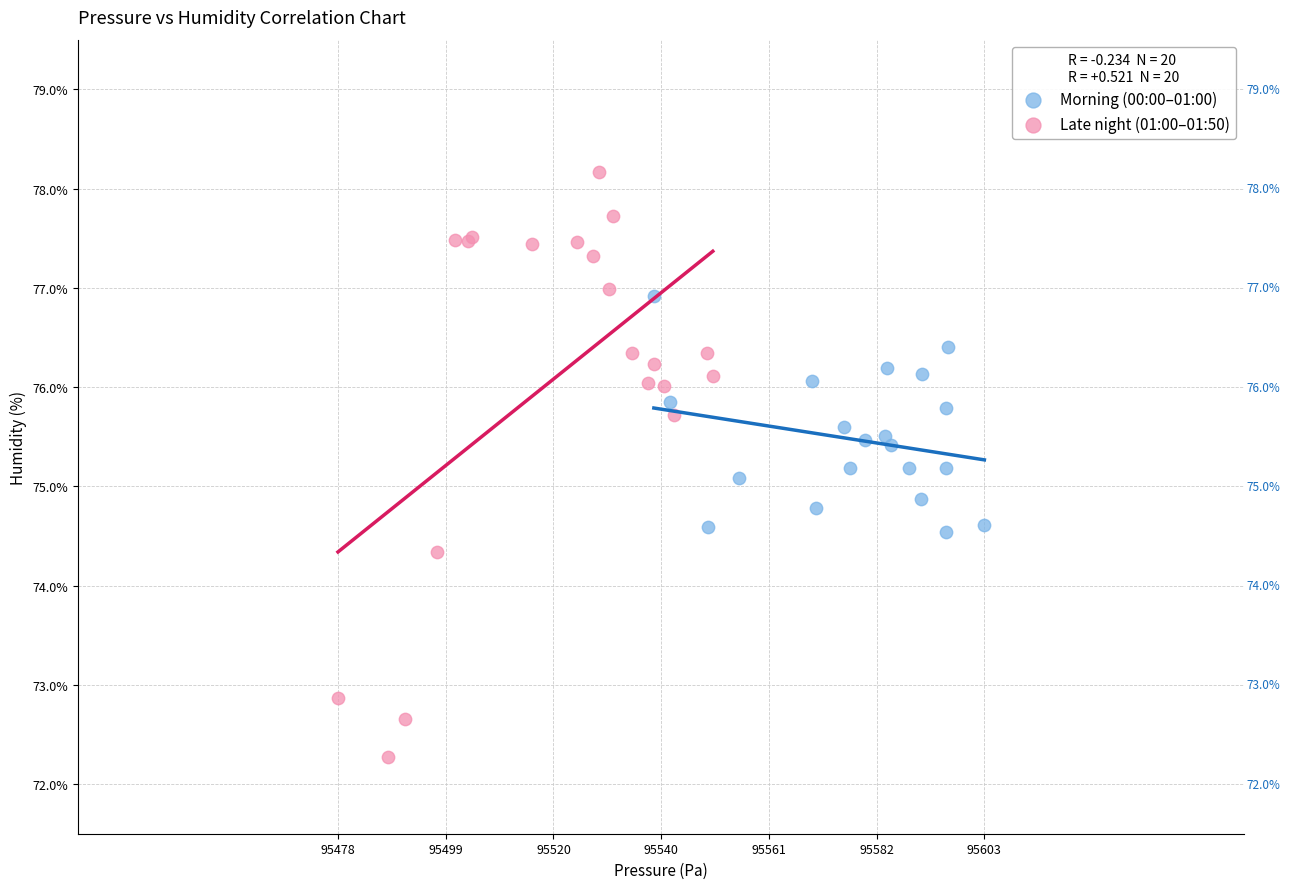

Which series has the largest Y range (max minus min)?

Late night (01:00–01:50)